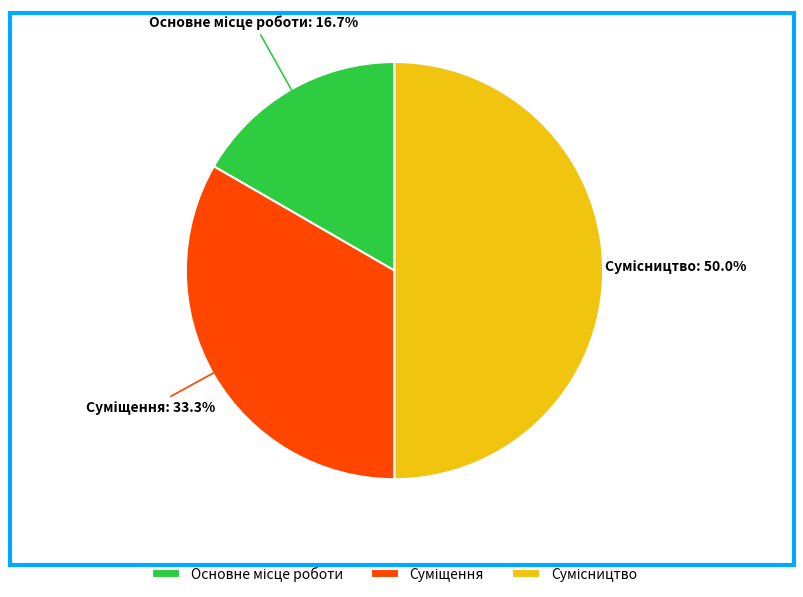

The Суміщення slice represents 26% of the pie. True or false?

False